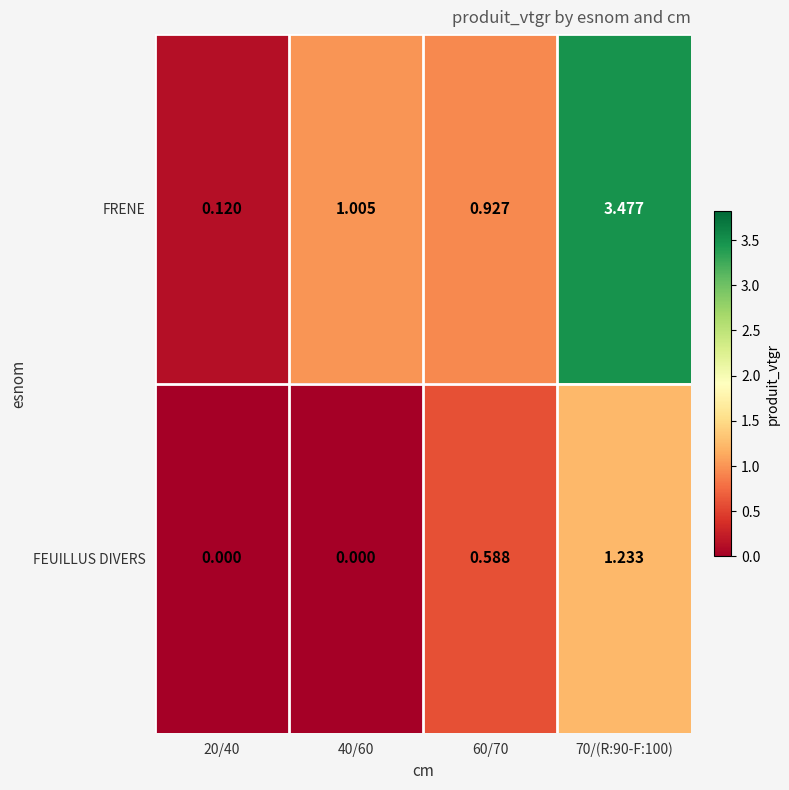

Which series changed the most between 40/60 and 70/(R:90-F:100)?

FRENE